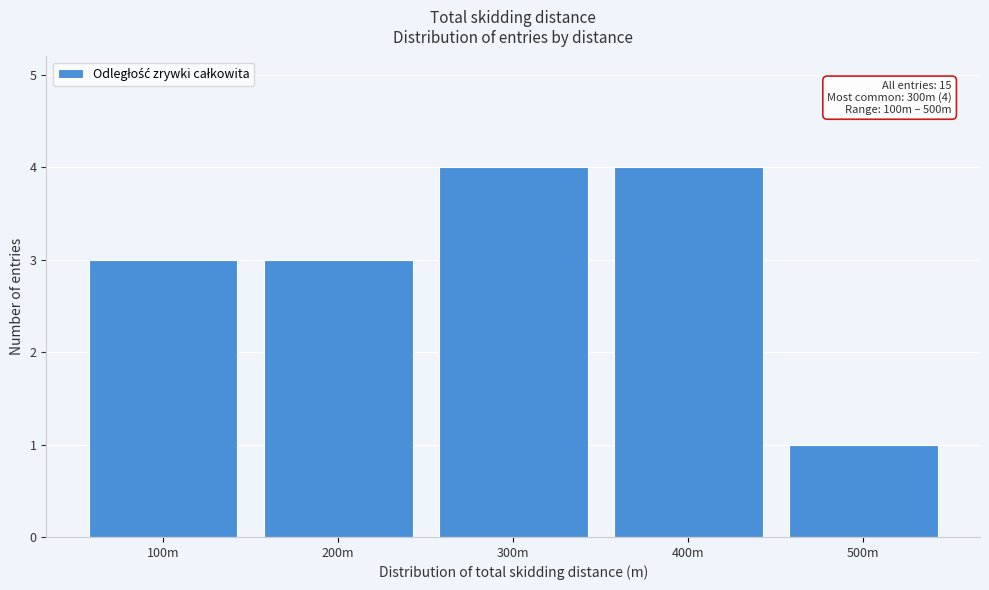

Reading left to right, list all the values displayed in this chart.

100m=3	200m=3	300m=4	400m=4	500m=1